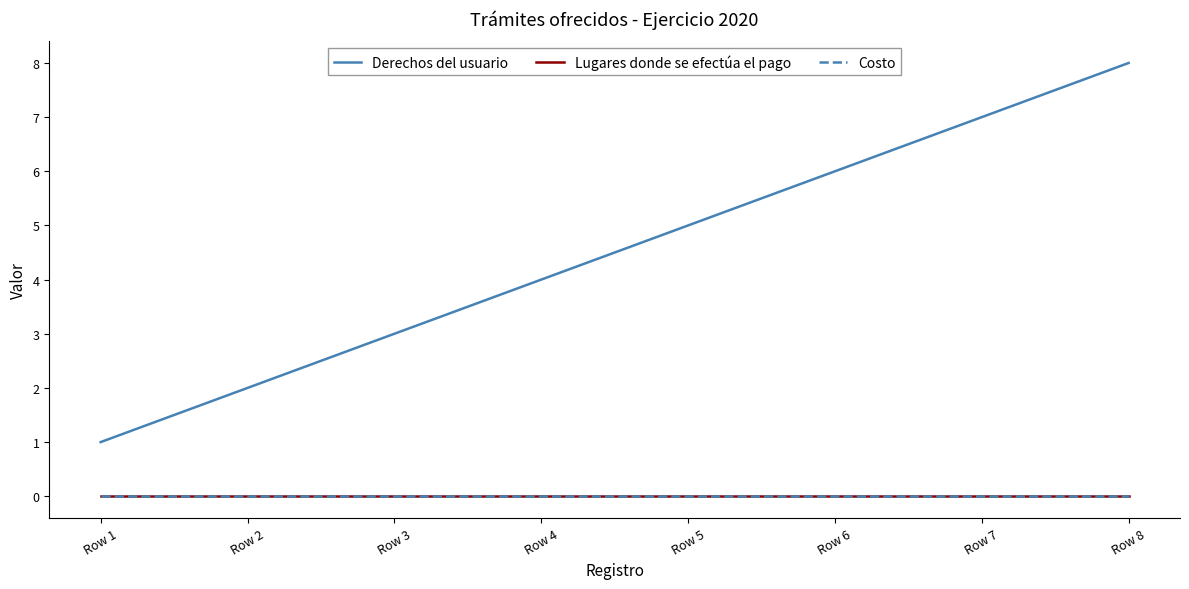

Reading left to right, list all the values displayed in this chart.

Derechos del usuario: Row 1=1	Row 2=2	Row 3=3	Row 4=4	Row 5=5	Row 6=6	Row 7=7	Row 8=8
Lugares donde se efectúa el pago: Row 1=0	Row 2=0	Row 3=0	Row 4=0	Row 5=0	Row 6=0	Row 7=0	Row 8=0
Costo: Row 1=0	Row 2=0	Row 3=0	Row 4=0	Row 5=0	Row 6=0	Row 7=0	Row 8=0